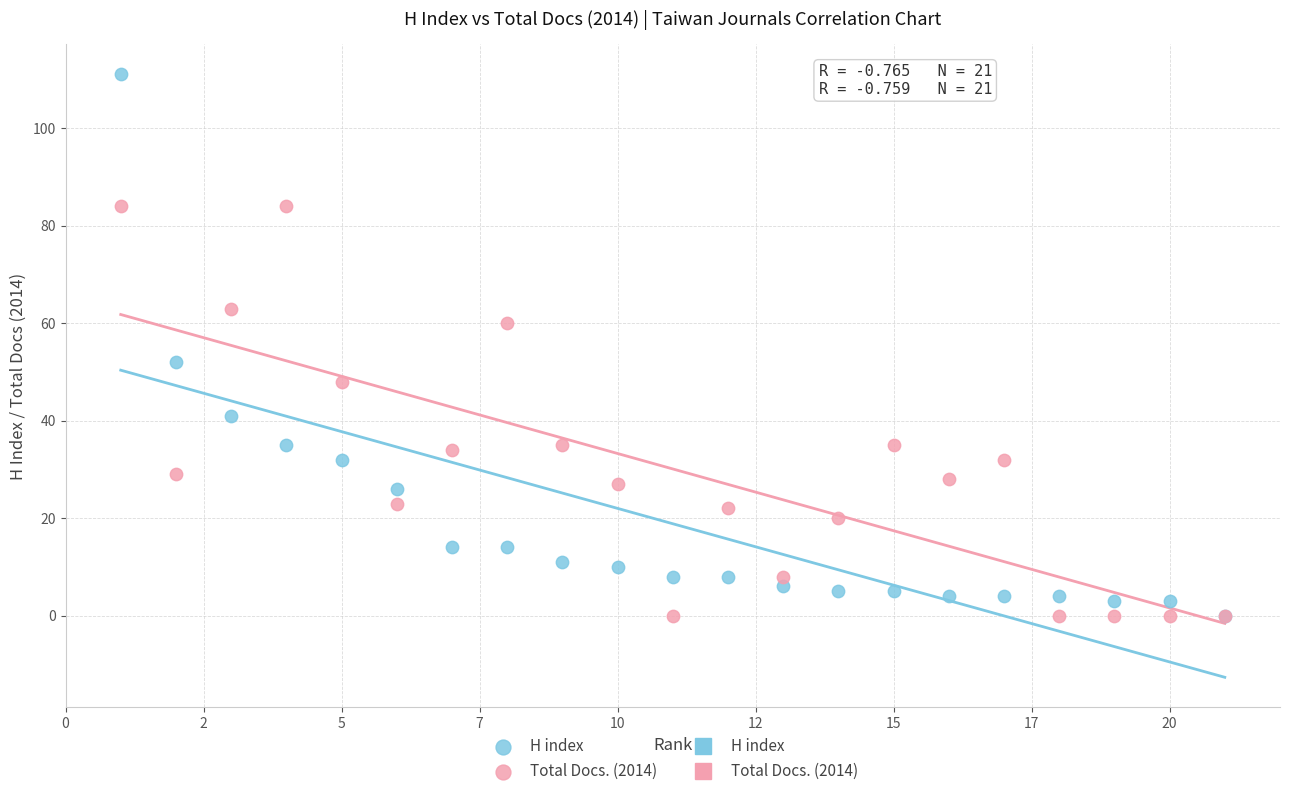

Across all series, what Y value is closest to 55?

52